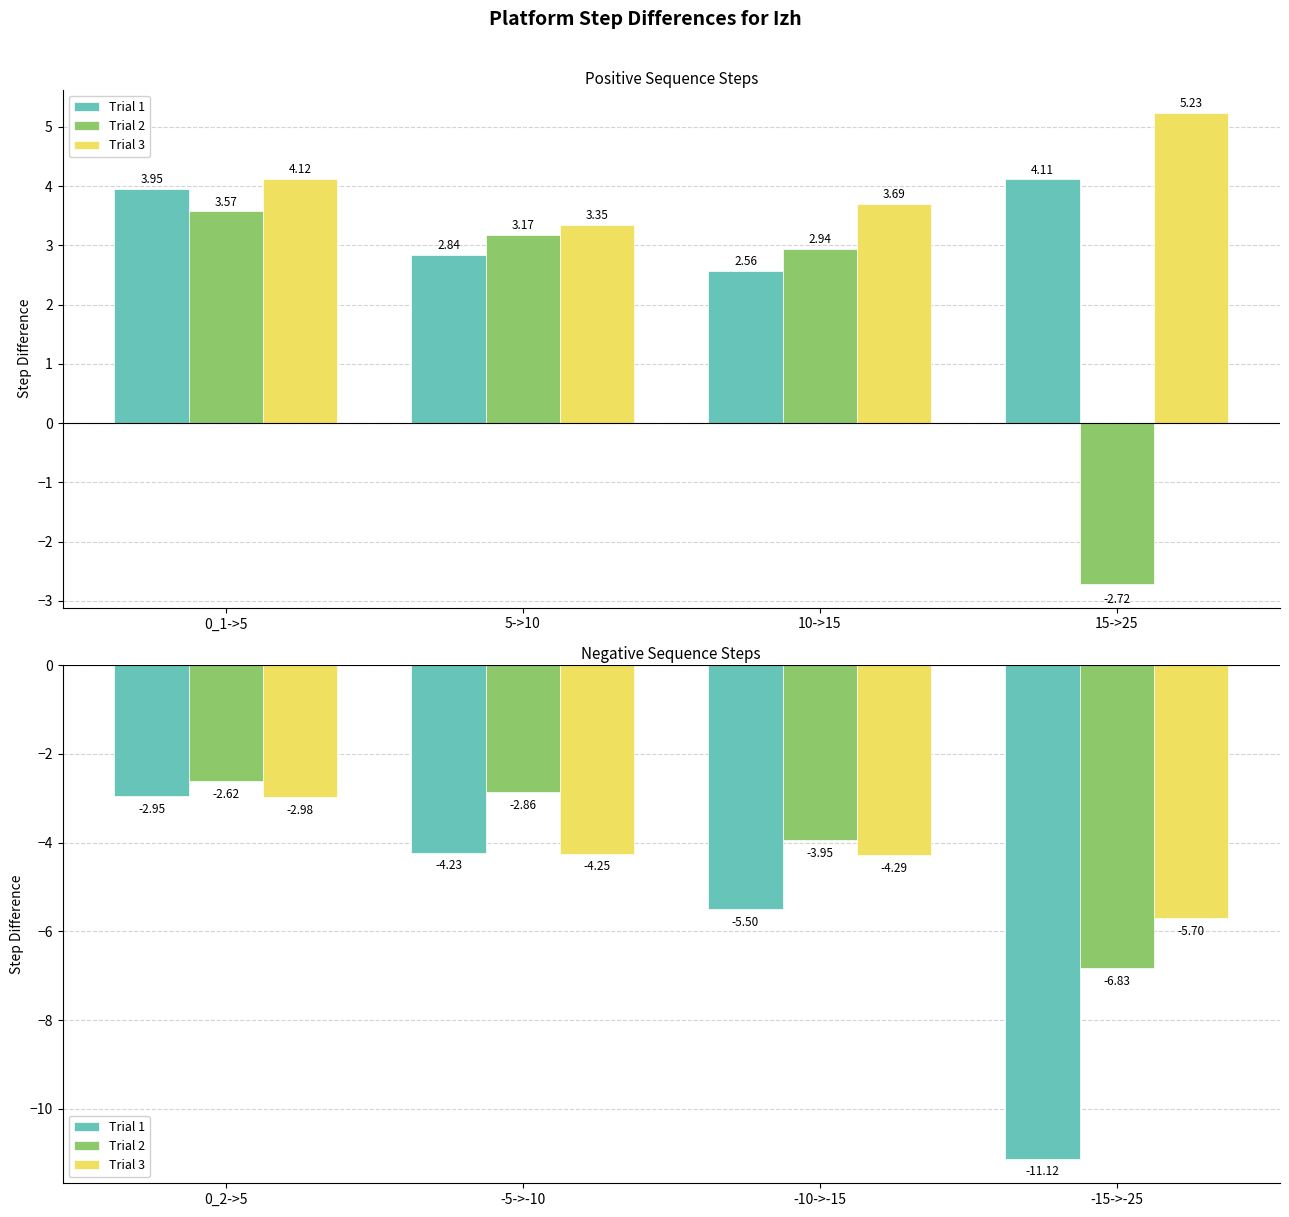

Does the chart contain any negative values?

Yes